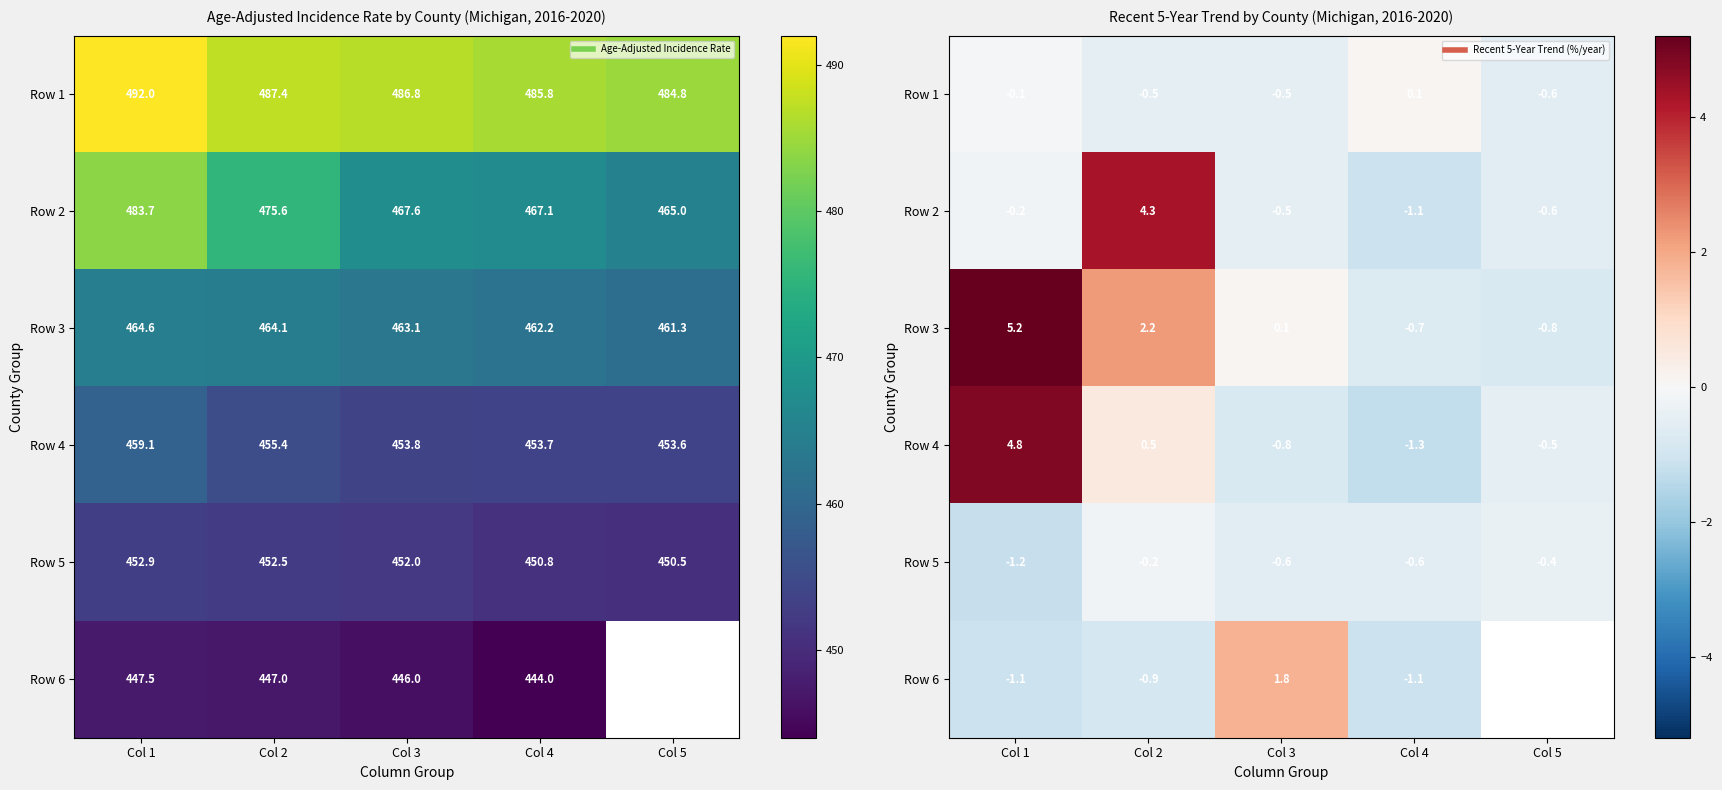

Where is Row 1 nearest to the value 0?

Col 1